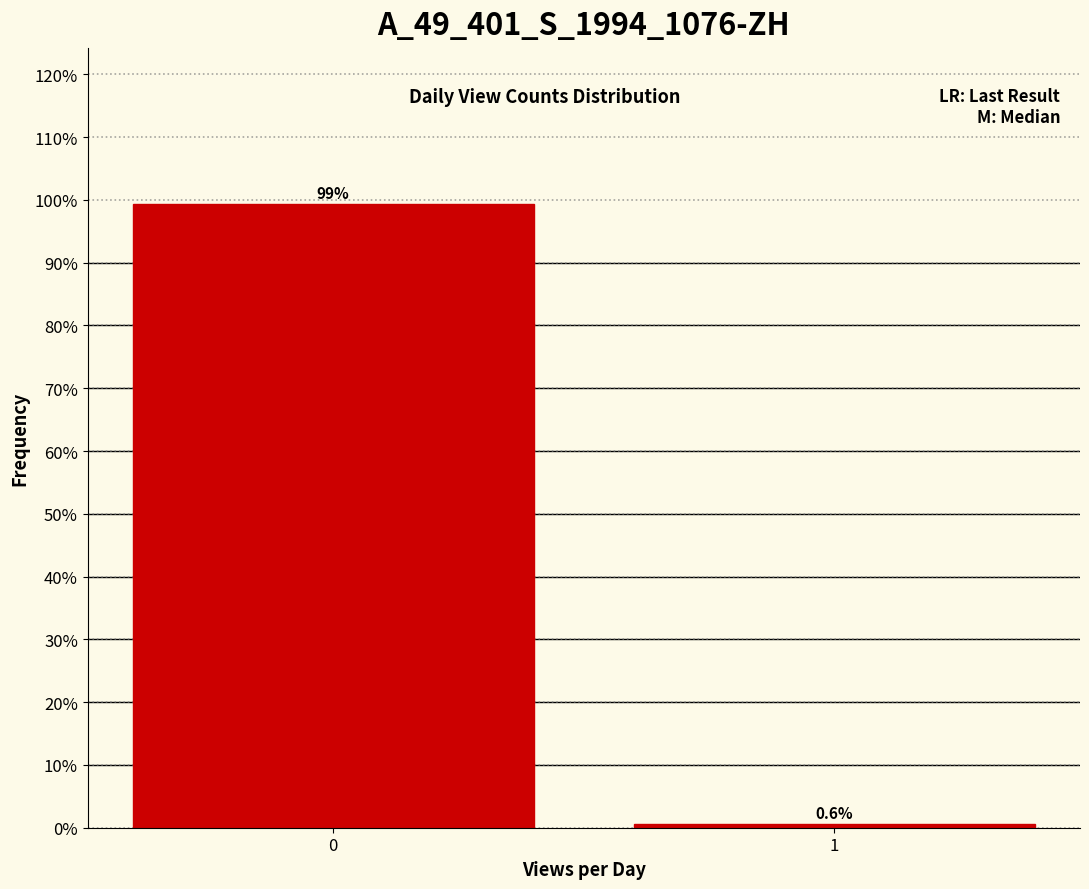

Reading right to left, transcribe all the data shown in this chart.

0.6	99.4